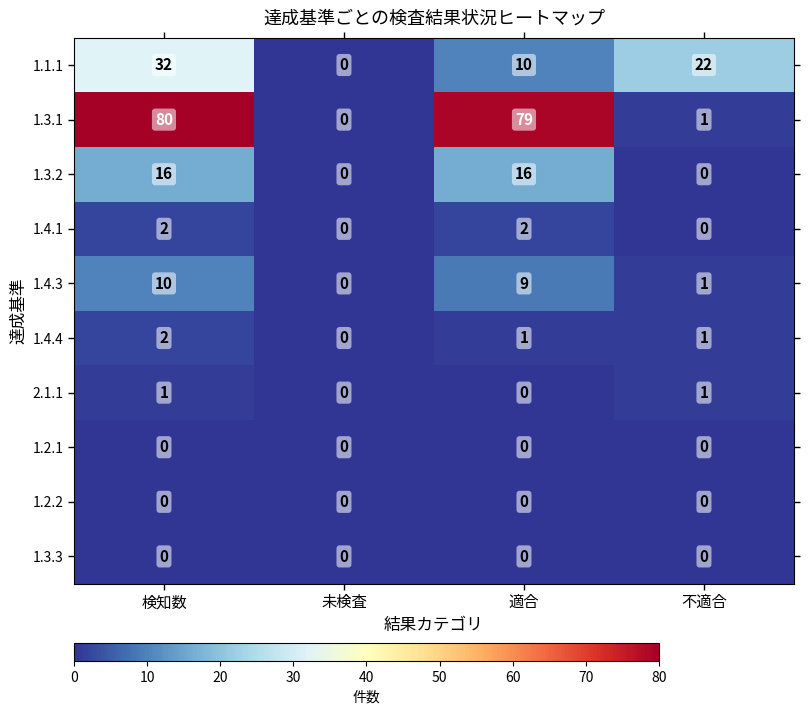

How many data points in 1.4.3 are less than 9?

2